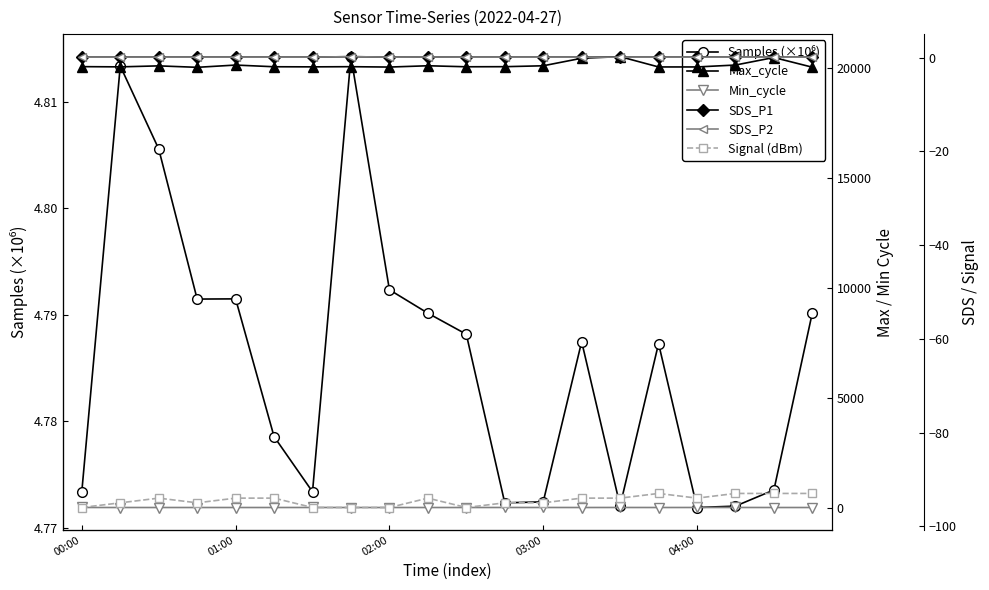

What is the minimum value for Signal (dBm)?

-96.0